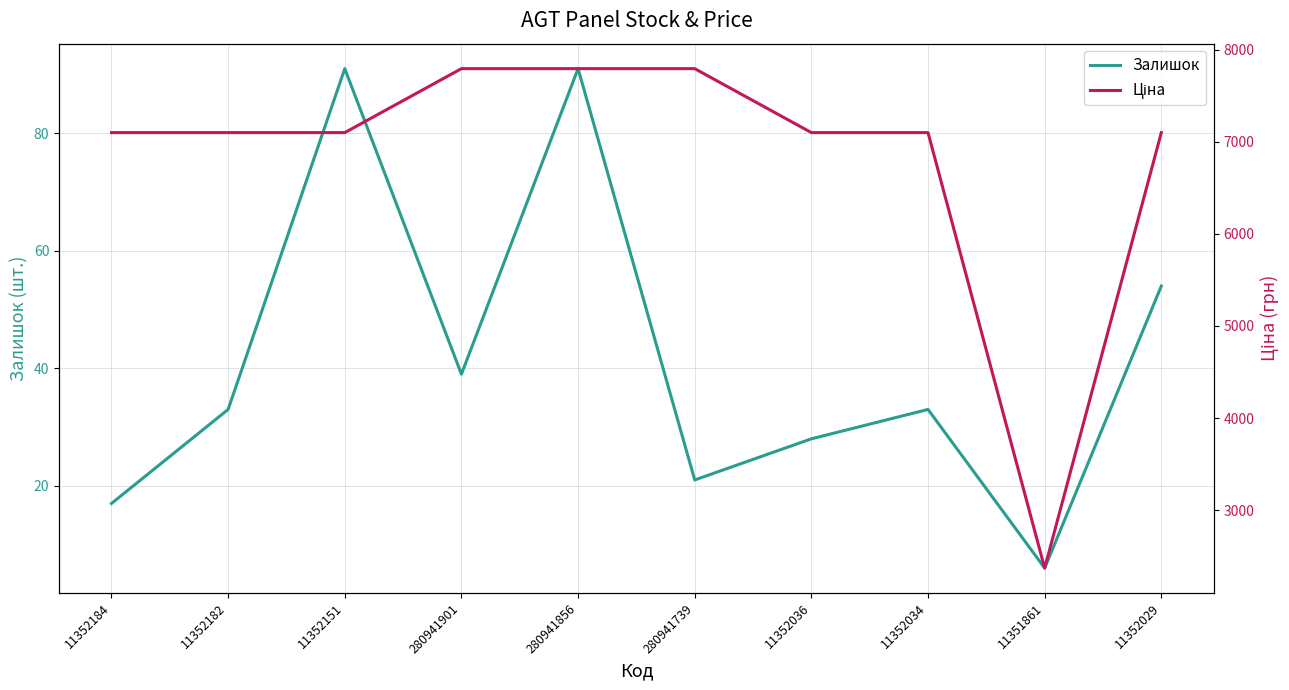

What is the smallest value displayed?

6.0